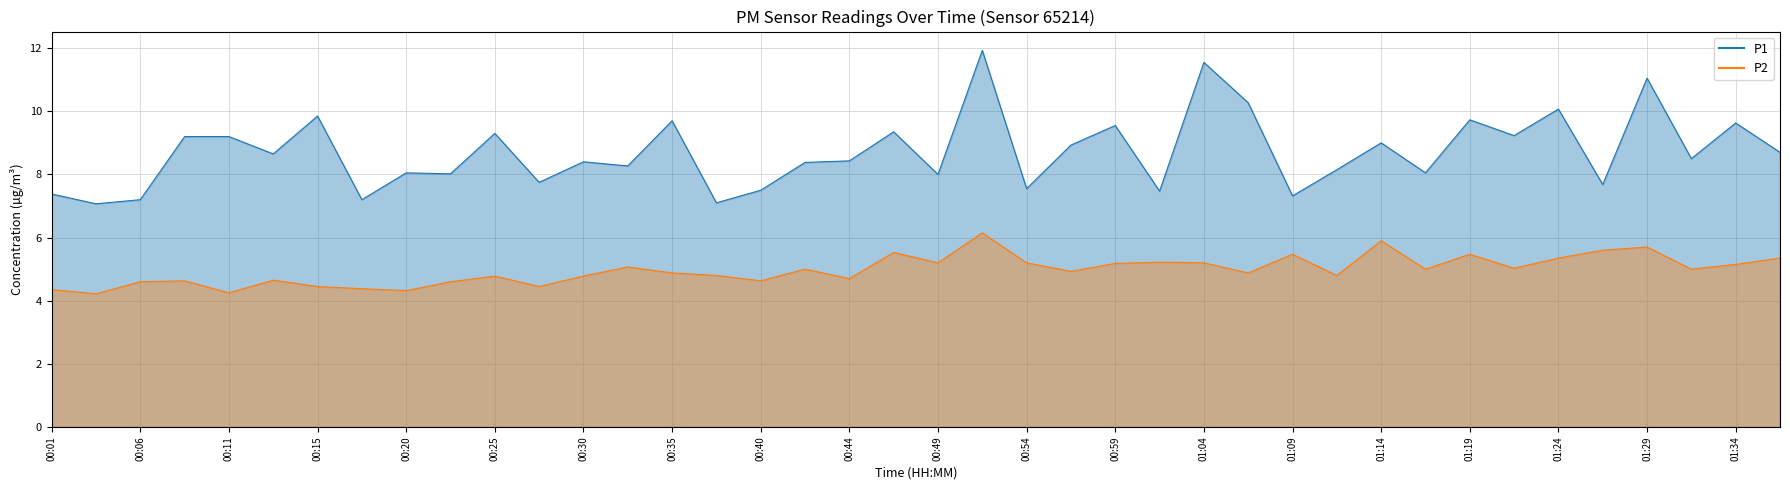

Reading right to left, extract all data points from this chart.

P1: 01:36=8.7	01:34=9.6	01:31=8.5	01:29=11.1	01:27=7.7	01:24=10.1	01:22=9.2	01:19=9.7	01:16=8.1	01:14=9.0	01:11=8.2	01:09=7.3	01:06=10.3	01:04=11.6	01:02=7.5	00:59=9.6	00:57=8.9	00:54=7.5	00:52=11.9	00:49=8.0	00:47=9.3	00:44=8.4	00:42=8.4	00:40=7.5	00:37=7.1	00:35=9.7	00:32=8.3	00:30=8.4	00:27=7.8	00:25=9.3	00:23=8.0	00:20=8.1	00:18=7.2	00:15=9.8	00:13=8.7	00:11=9.2	00:08=9.2	00:06=7.2	00:03=7.1	00:01=7.4
P2: 01:36=5.3	01:34=5.2	01:31=5.0	01:29=5.7	01:27=5.6	01:24=5.3	01:22=5.0	01:19=5.5	01:16=5.0	01:14=5.9	01:11=4.8	01:09=5.5	01:06=4.9	01:04=5.2	01:02=5.2	00:59=5.2	00:57=4.9	00:54=5.2	00:52=6.2	00:49=5.2	00:47=5.5	00:44=4.7	00:42=5.0	00:40=4.6	00:37=4.8	00:35=4.9	00:32=5.1	00:30=4.8	00:27=4.5	00:25=4.8	00:23=4.6	00:20=4.3	00:18=4.4	00:15=4.5	00:13=4.7	00:11=4.2	00:08=4.6	00:06=4.6	00:03=4.2	00:01=4.3